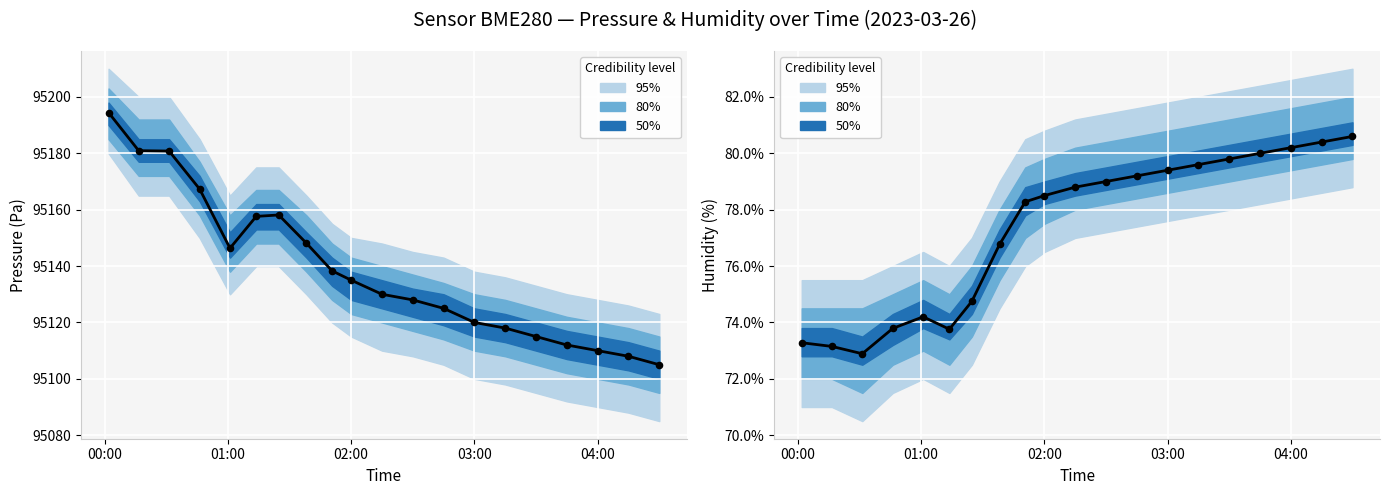

At which category is the sum across all series the highest?

00:00